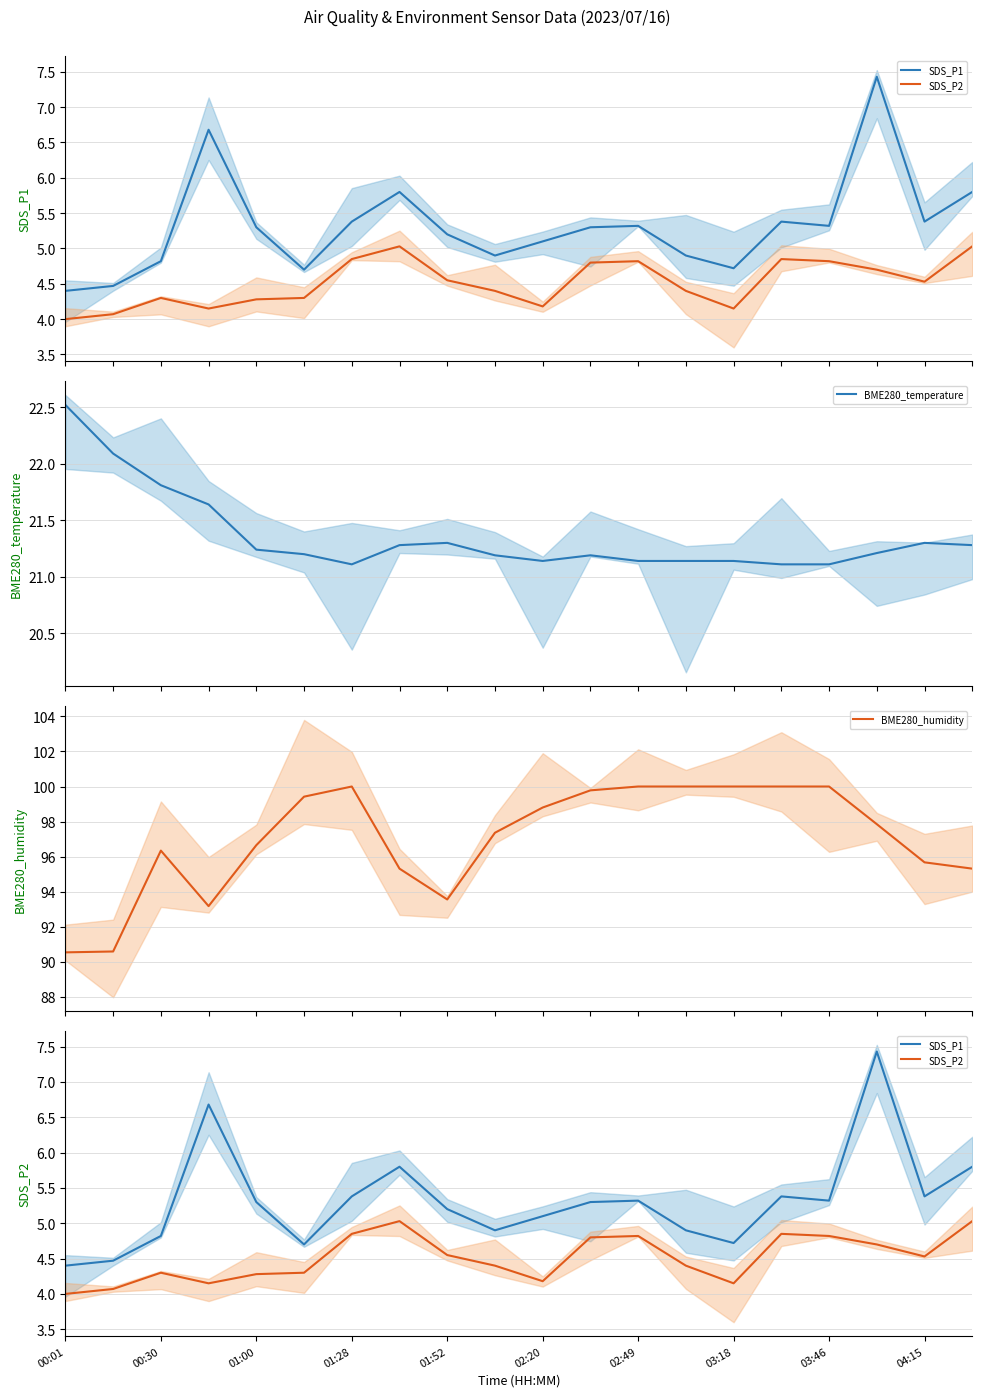

What is the maximum value for BME280_temperature?

22.5